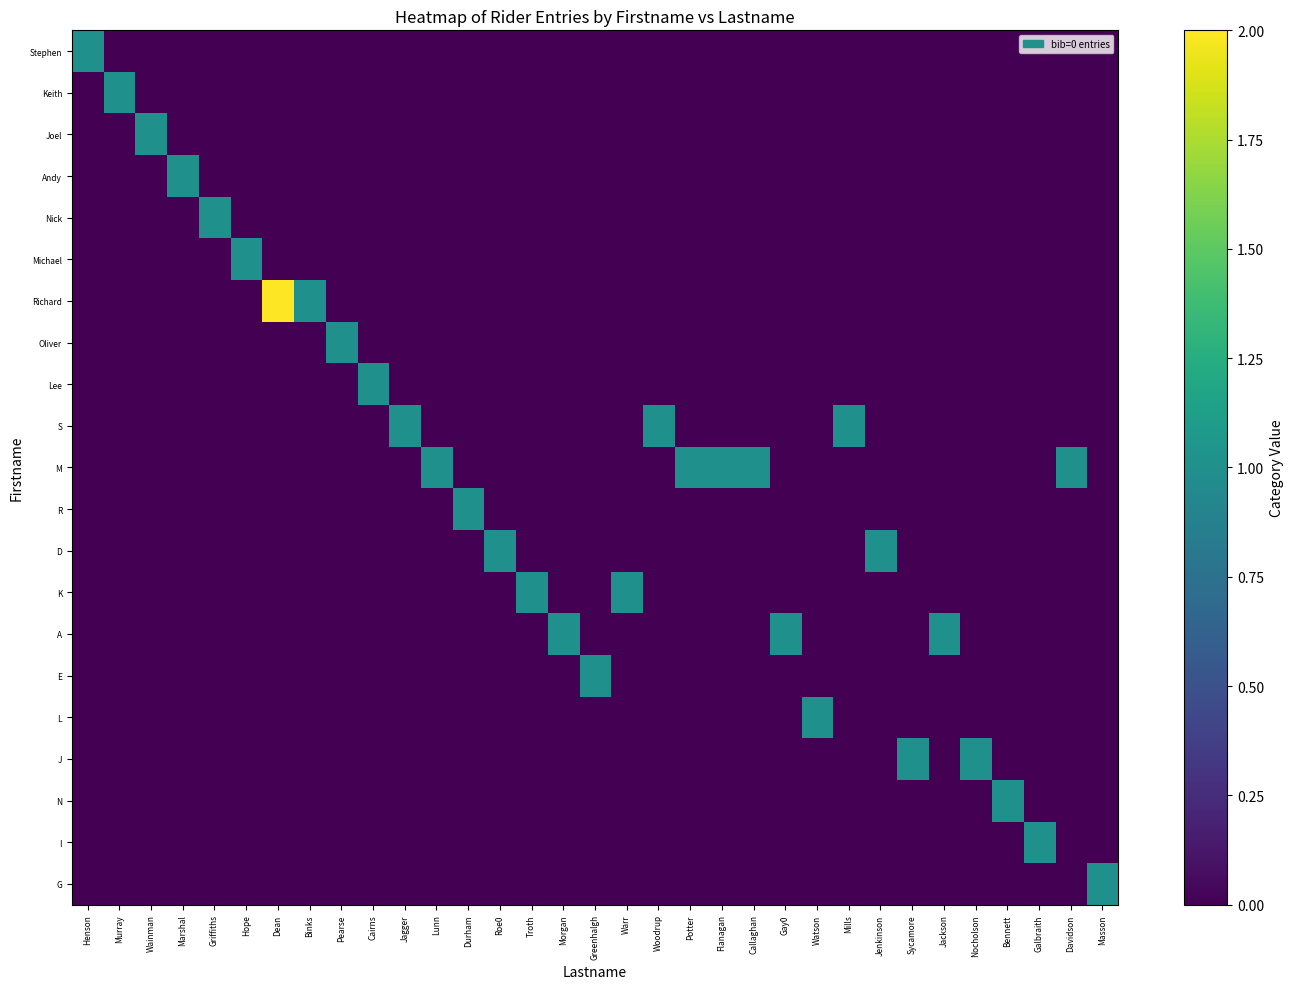

Which series has the widest spread of values?

Richard